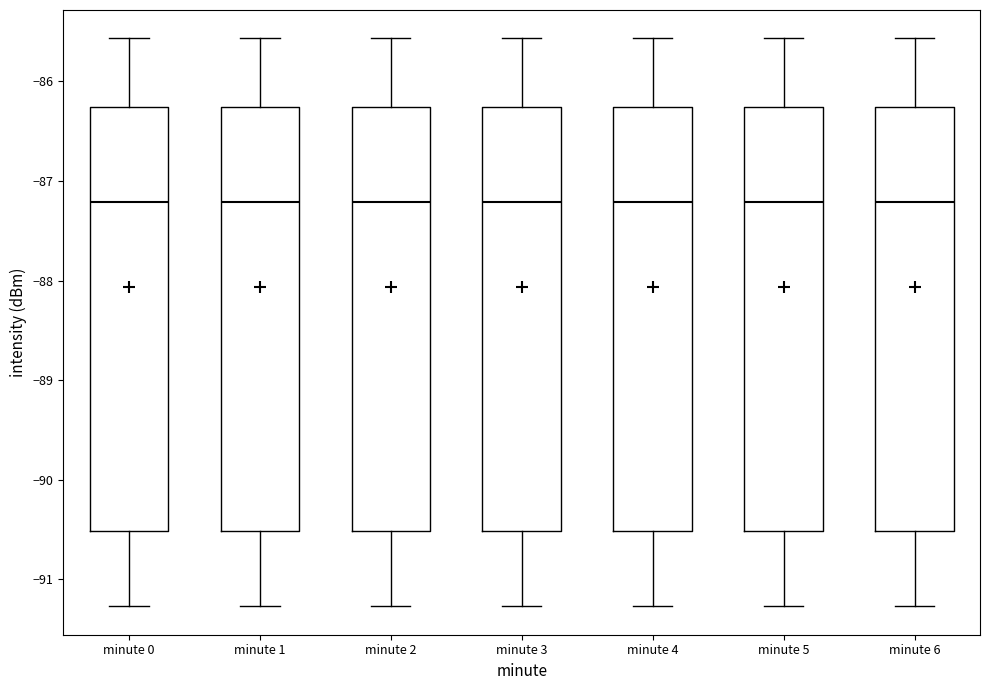

Reading left to right, transcribe this box plot: for each box, give where its median line is, the range the box spans, and where its two whiskers end, as read against the y-axis. The values are not printed on the chart, so give them approximately, as read against the axis.

minute 0: median -87.2, box -90.5 to -86.3, whiskers -91.3 to -85.6
minute 1: median -87.2, box -90.5 to -86.3, whiskers -91.3 to -85.6
minute 2: median -87.2, box -90.5 to -86.3, whiskers -91.3 to -85.6
minute 3: median -87.2, box -90.5 to -86.3, whiskers -91.3 to -85.6
minute 4: median -87.2, box -90.5 to -86.3, whiskers -91.3 to -85.6
minute 5: median -87.2, box -90.5 to -86.3, whiskers -91.3 to -85.6
minute 6: median -87.2, box -90.5 to -86.3, whiskers -91.3 to -85.6